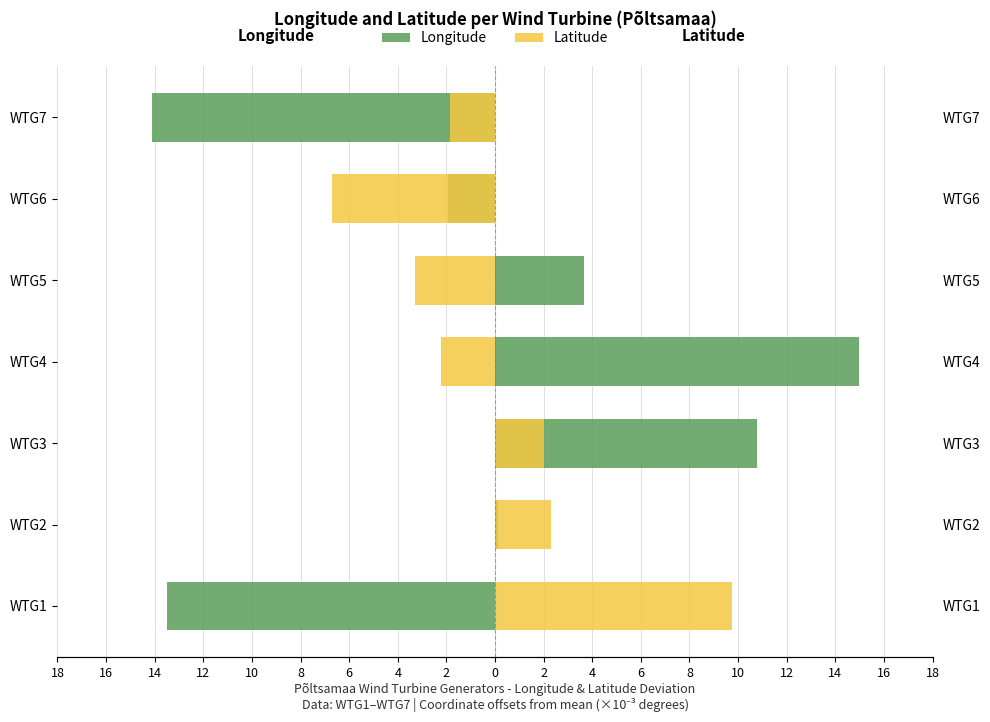

True or false: Latitude has a value of -3.3 at WTG5.

True